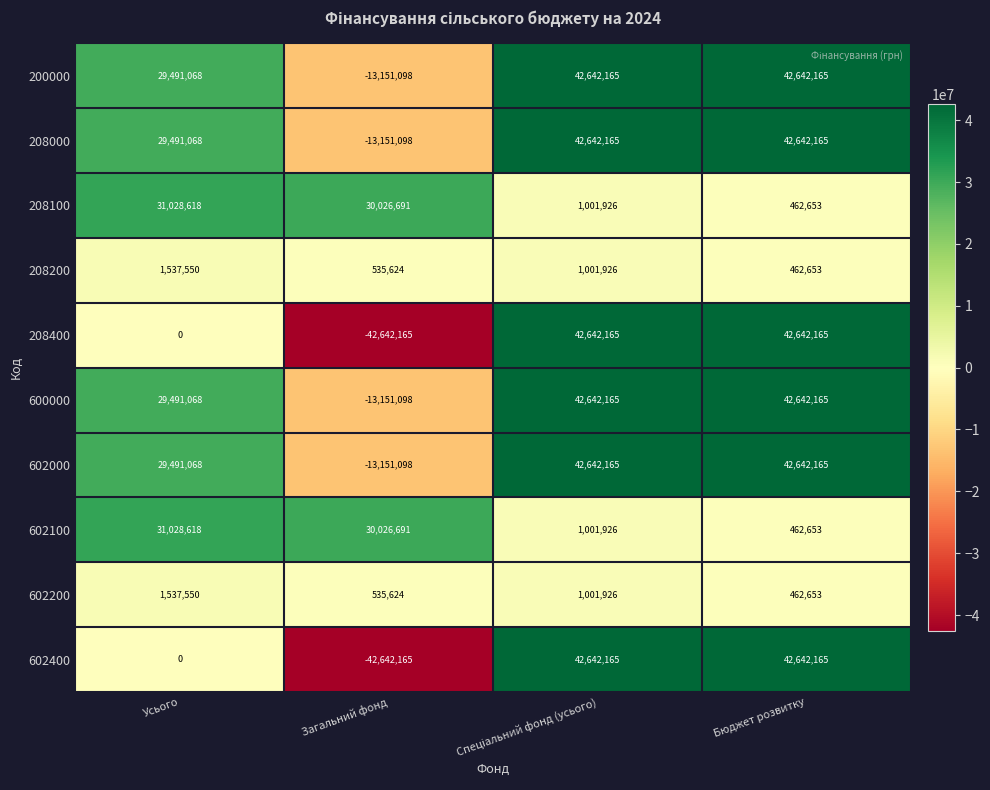

How many categories are shown in the chart?

4